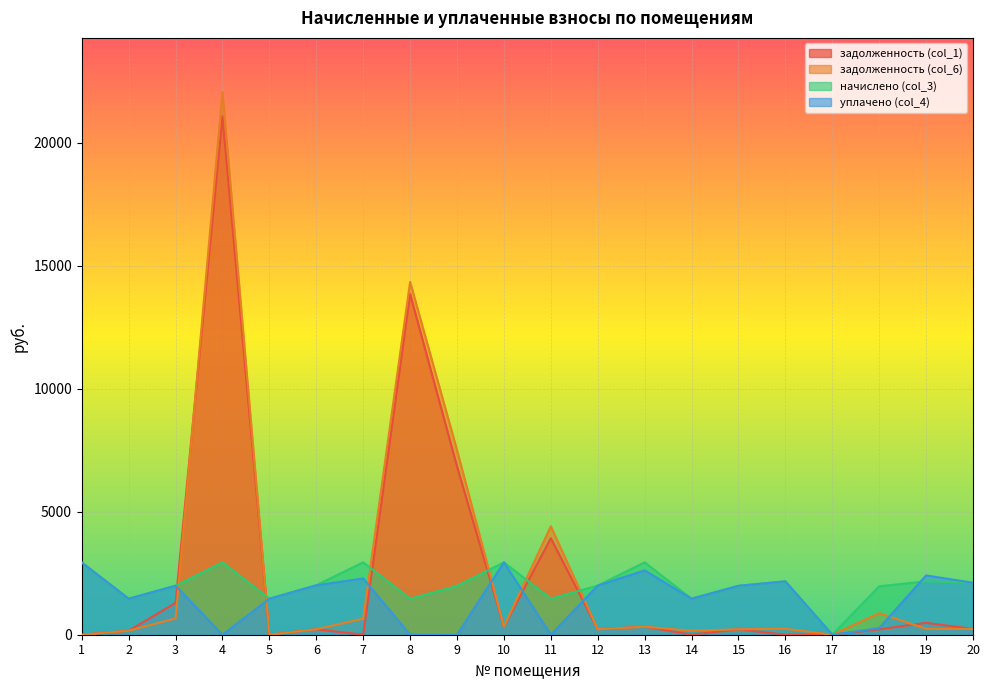

List the series in order of their peak value, highest first.

задолженность (col_6), задолженность (col_1), начислено (col_3), уплачено (col_4)